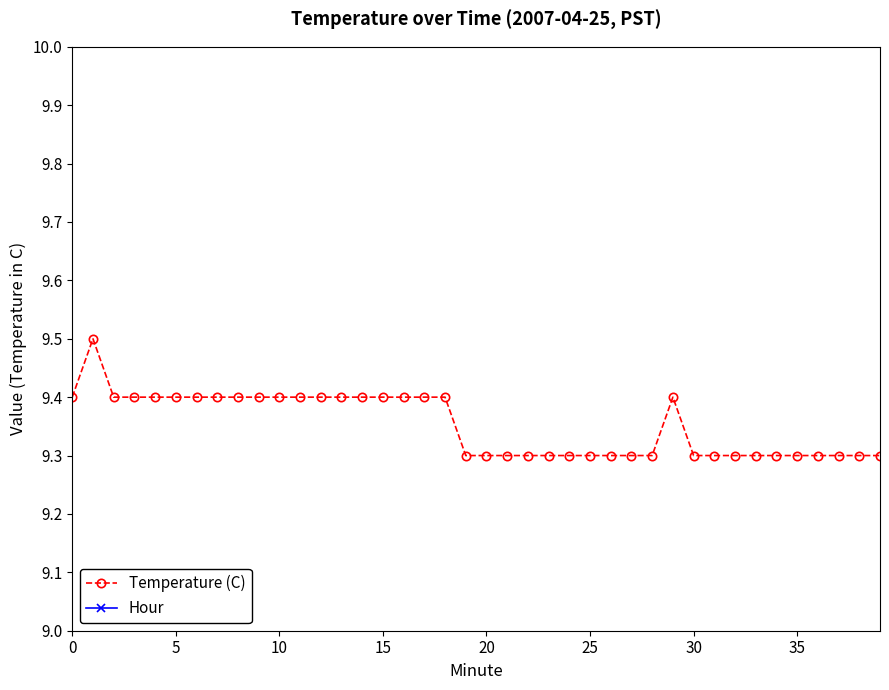

Read the Temperature (C) value at 39.

9.3